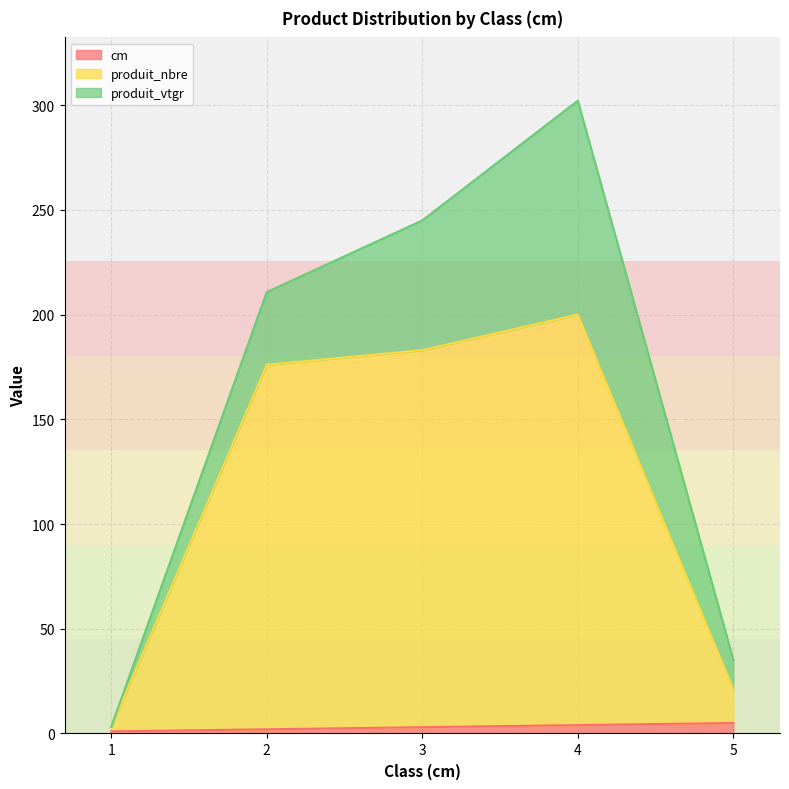

True or false: produit_nbre and cm cross at least once.

False